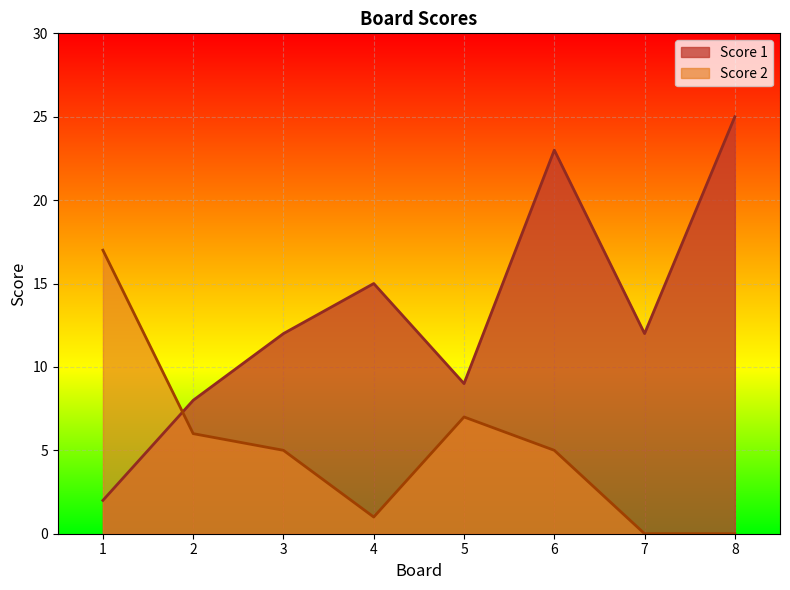

How many intersections are there between Score 1 and Score 2?

1